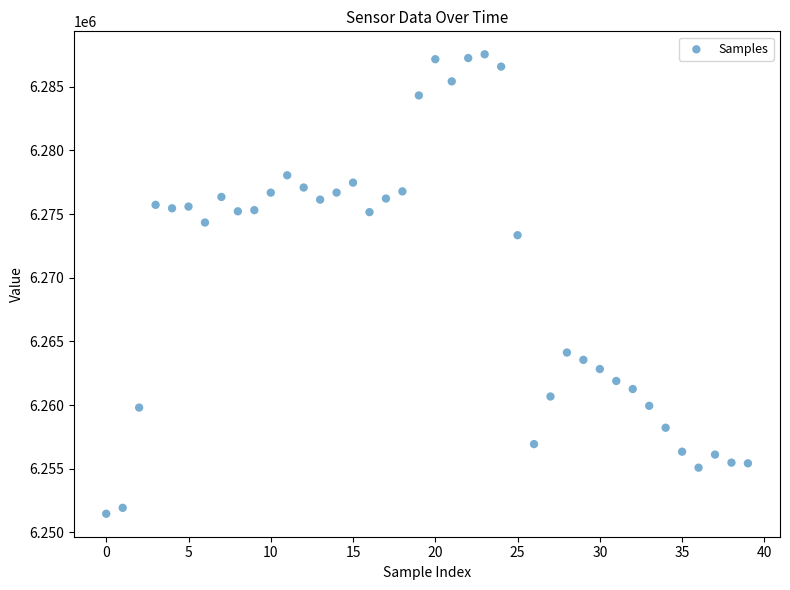

What is the range of Y values (max minus min)?

36093